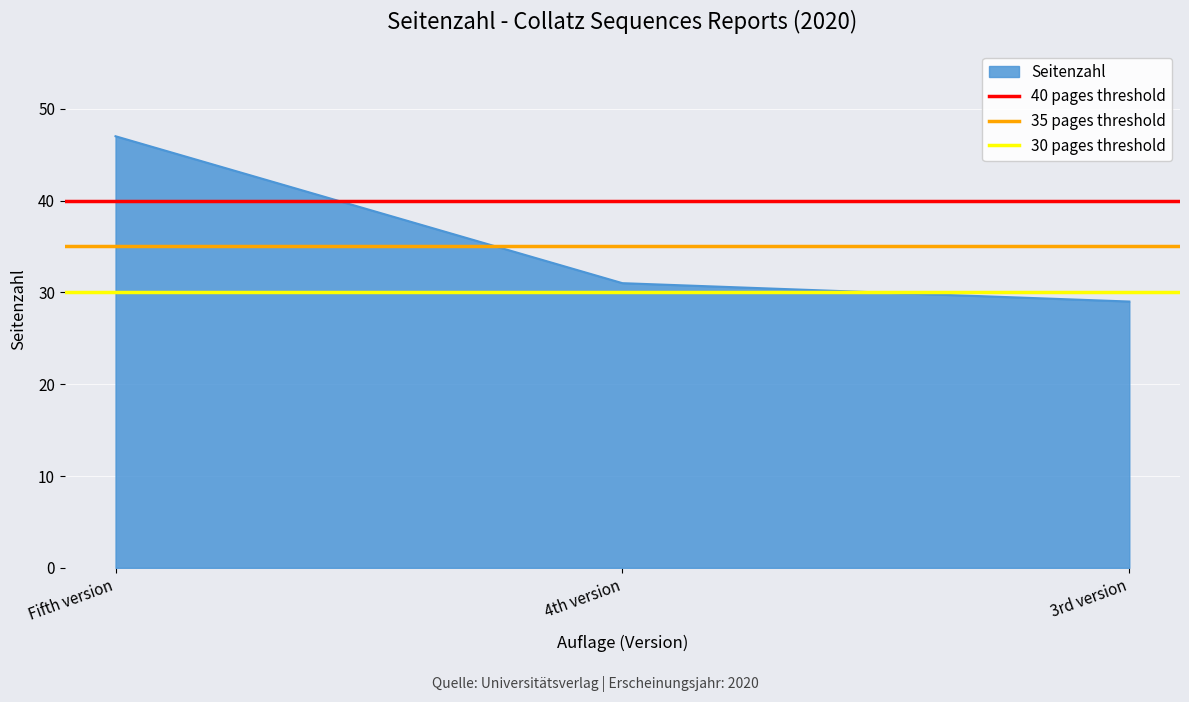

Which category has the highest value in the Seitenzahl series?

Fifth version